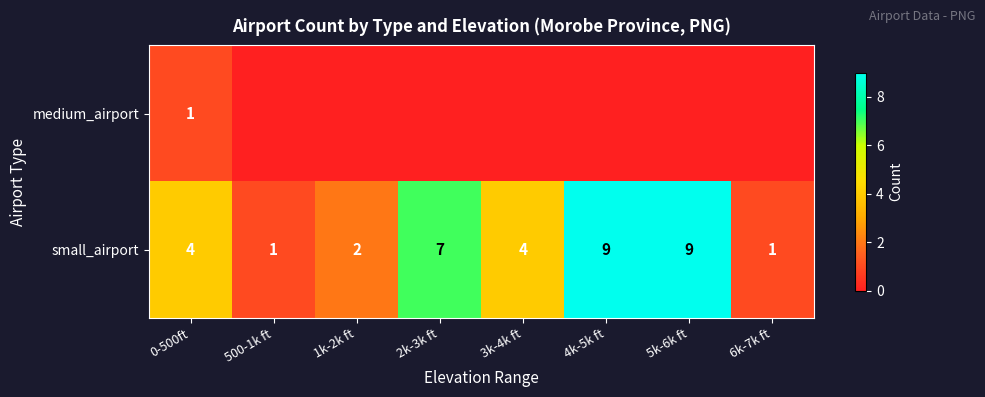

What is the spread (max minus min) of values at 6k-7k ft?

1